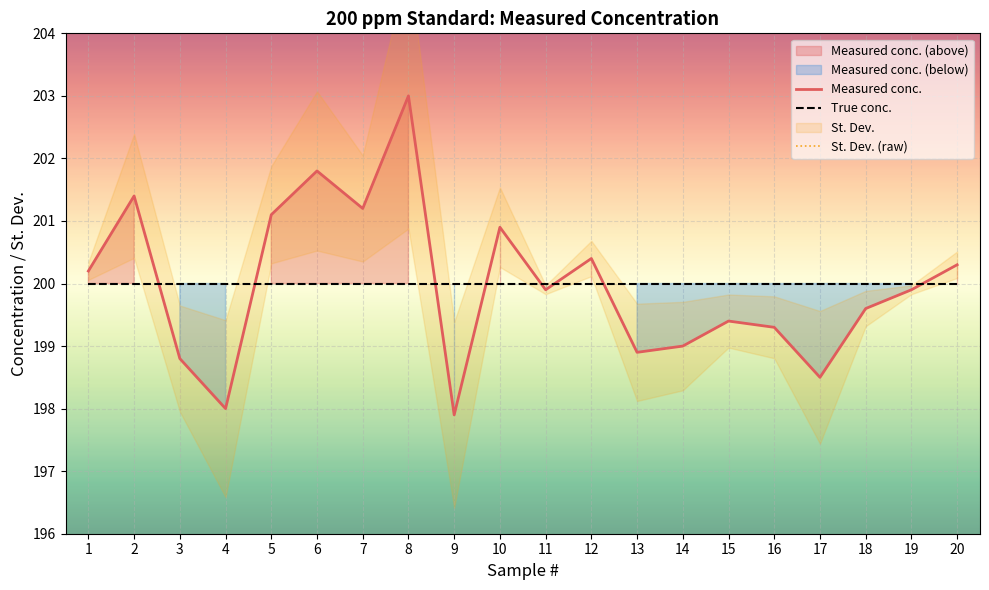

Reading right to left, transcribe all the data shown in this chart.

Measured conc.: 20=200.3	19=199.9	18=199.6	17=198.5	16=199.3	15=199.4	14=199.0	13=198.9	12=200.4	11=199.9	10=200.9	9=197.9	8=203.0	7=201.2	6=201.8	5=201.1	4=198.0	3=198.8	2=201.4	1=200.2
True conc.: 20=200.0	19=200.0	18=200.0	17=200.0	16=200.0	15=200.0	14=200.0	13=200.0	12=200.0	11=200.0	10=200.0	9=200.0	8=200.0	7=200.0	6=200.0	5=200.0	4=200.0	3=200.0	2=200.0	1=200.0
St. Dev. (raw): 20=0.2	19=0.1	18=0.3	17=1.1	16=0.5	15=0.4	14=0.7	13=0.8	12=0.3	11=0.1	10=0.6	9=1.5	8=2.1	7=0.8	6=1.3	5=0.8	4=1.4	3=0.8	2=1.0	1=0.1